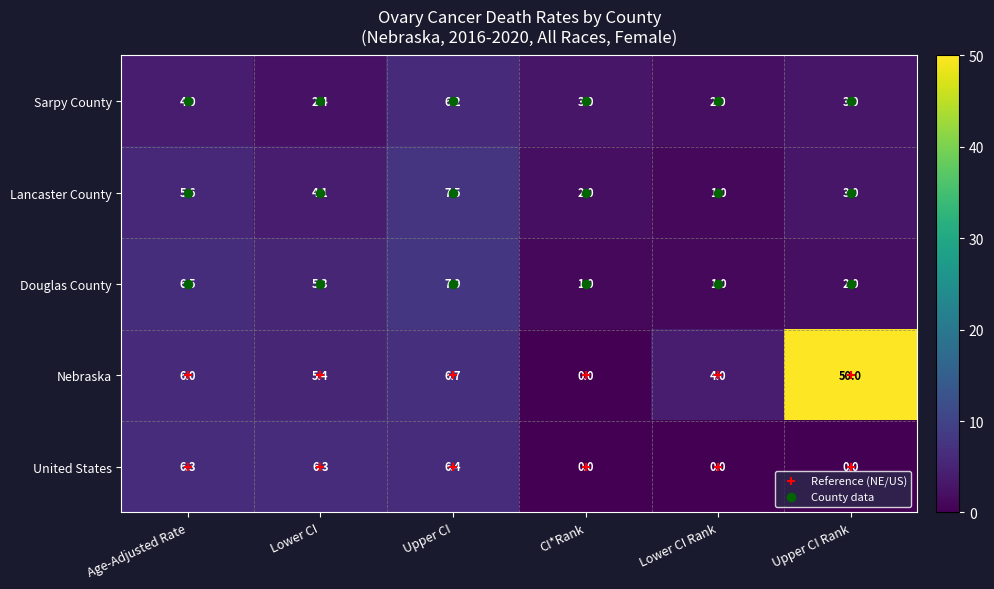

True or false: United States has a value of 9.4 at Lower CI.

False